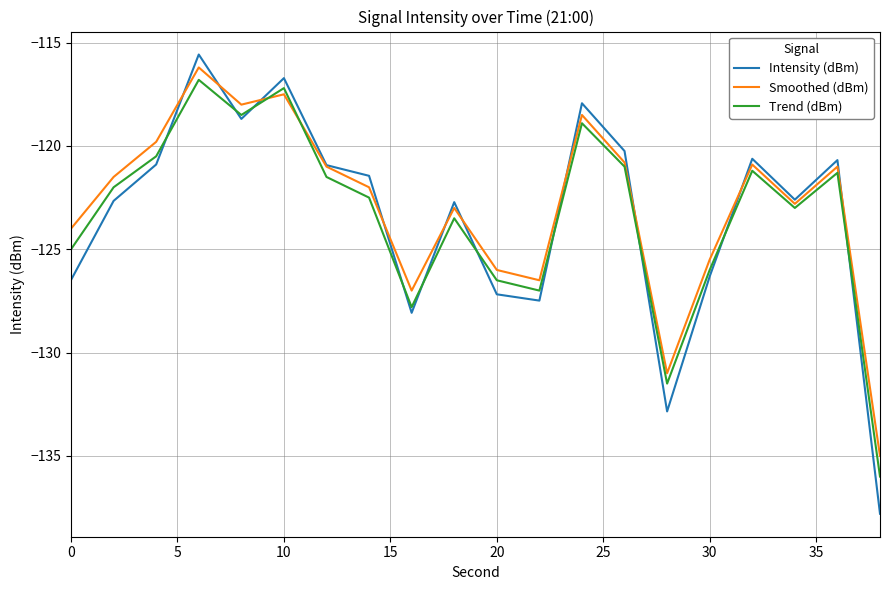

What is the smallest value displayed?

-137.8